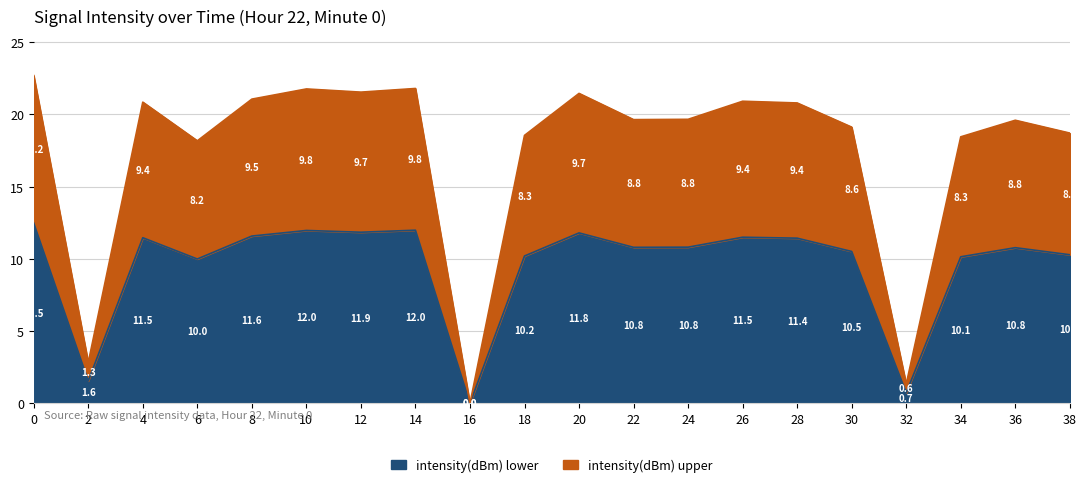

Where is the first local maximum?

4